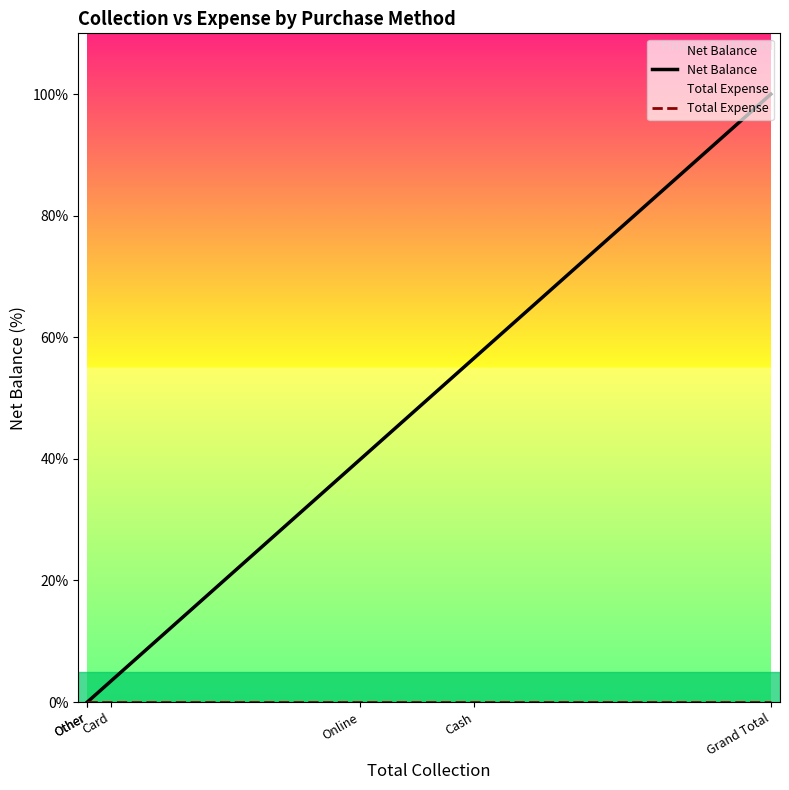

The Net Balance series shows 44.6 at Other. True or false?

False